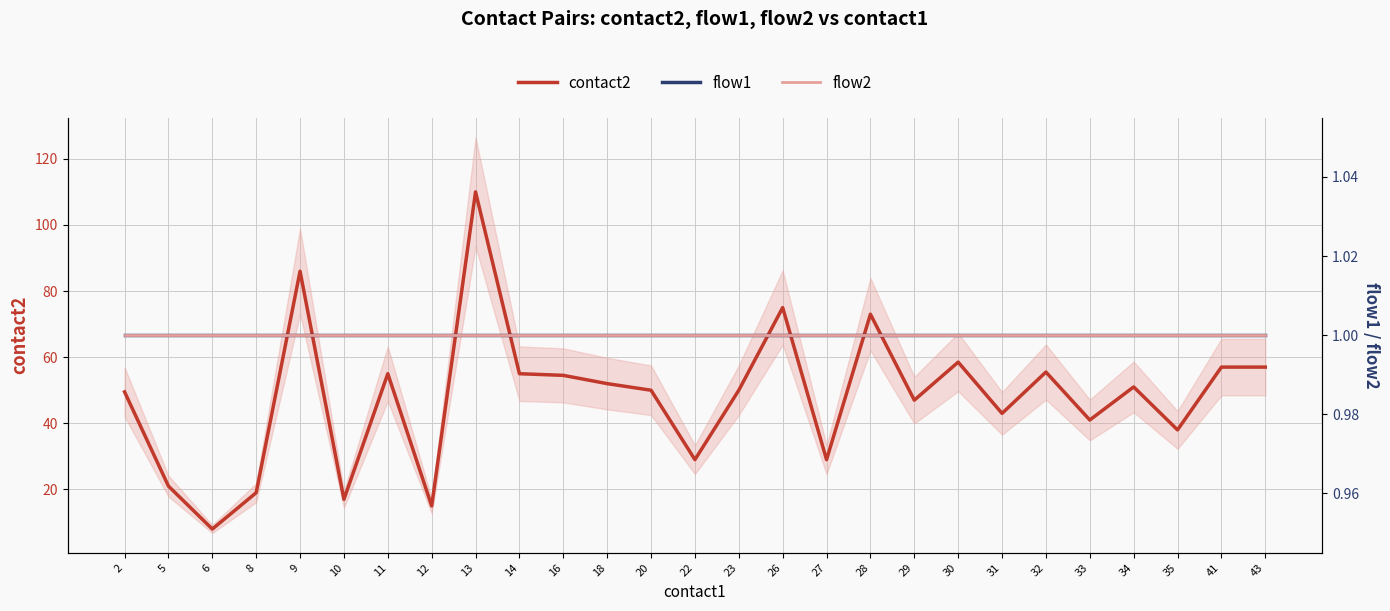

At 31, list the series in order from largest to smallest.

contact2, flow1, flow2